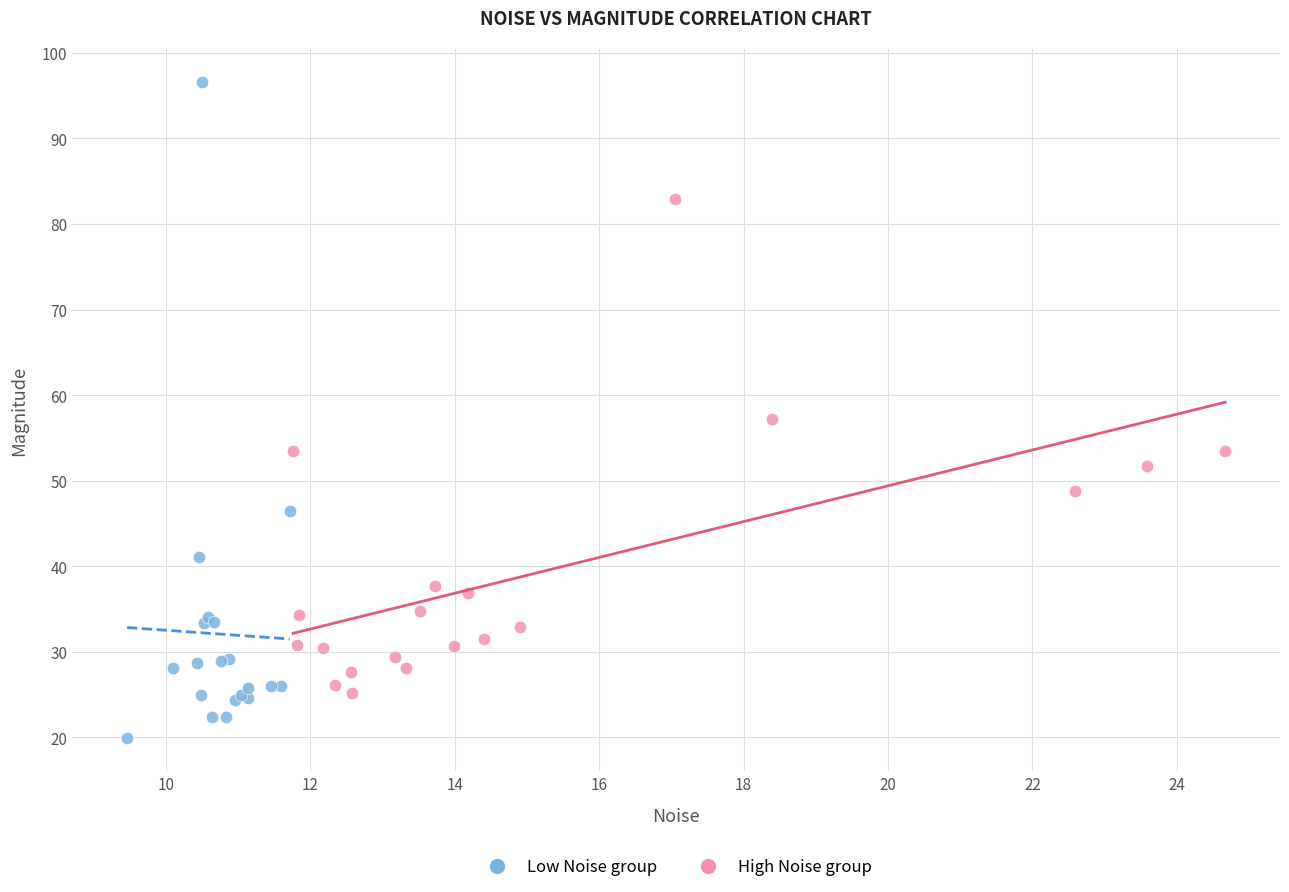

Which series has the largest Y range (max minus min)?

Low Noise group